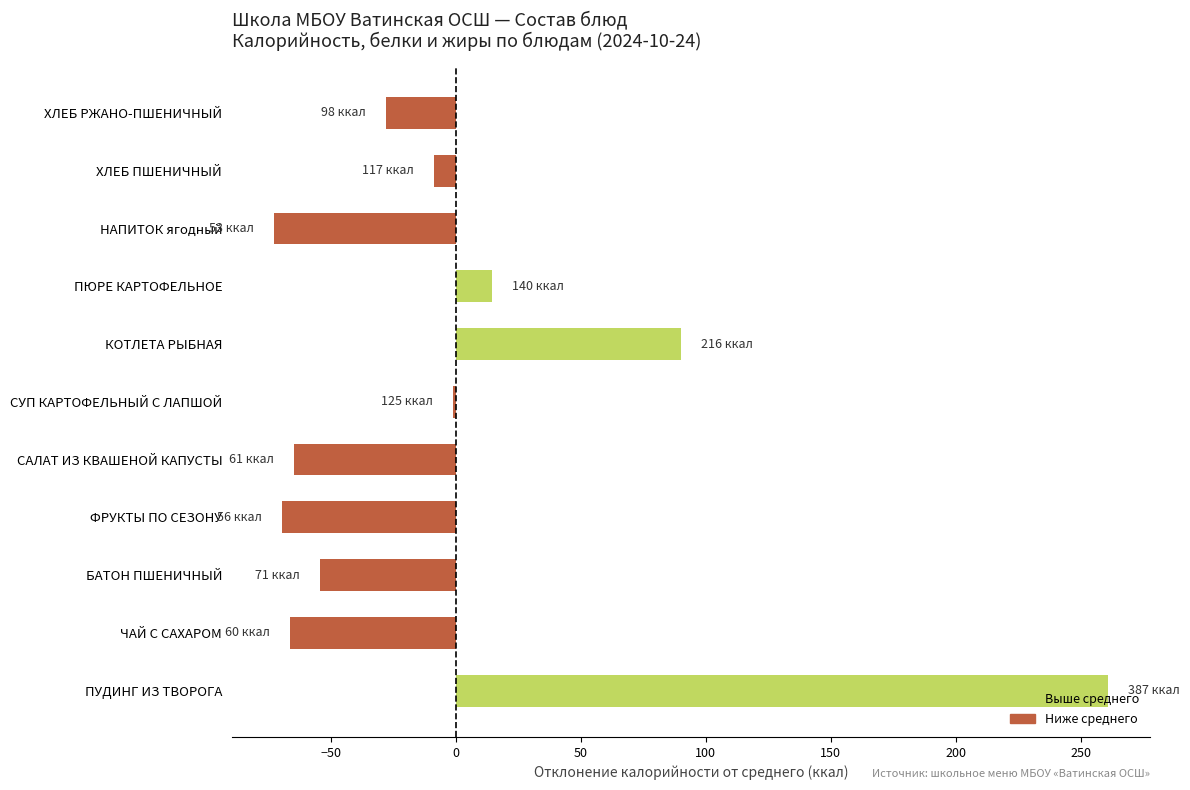

What is the change in value from БАТОН ПШЕНИЧНЫЙ to ХЛЕБ ПШЕНИЧНЫЙ?

+45.6